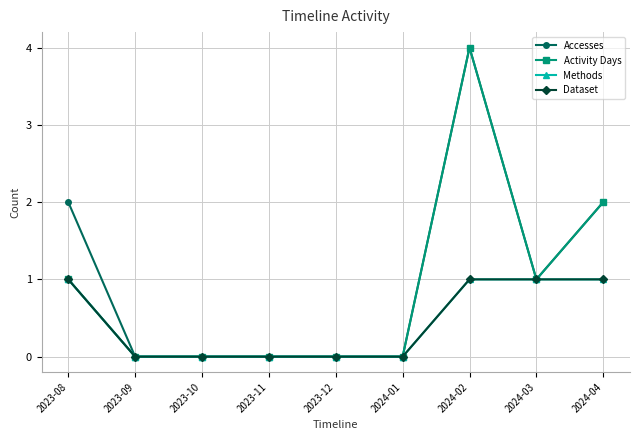

At which category is the sum across all series the highest?

2024-02